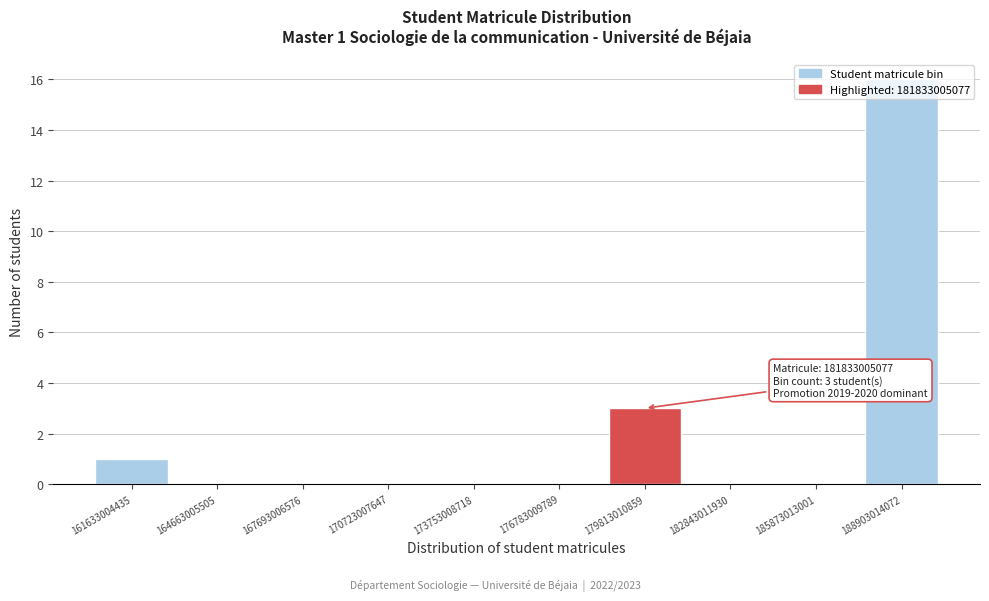

What is the greatest value displayed?

16